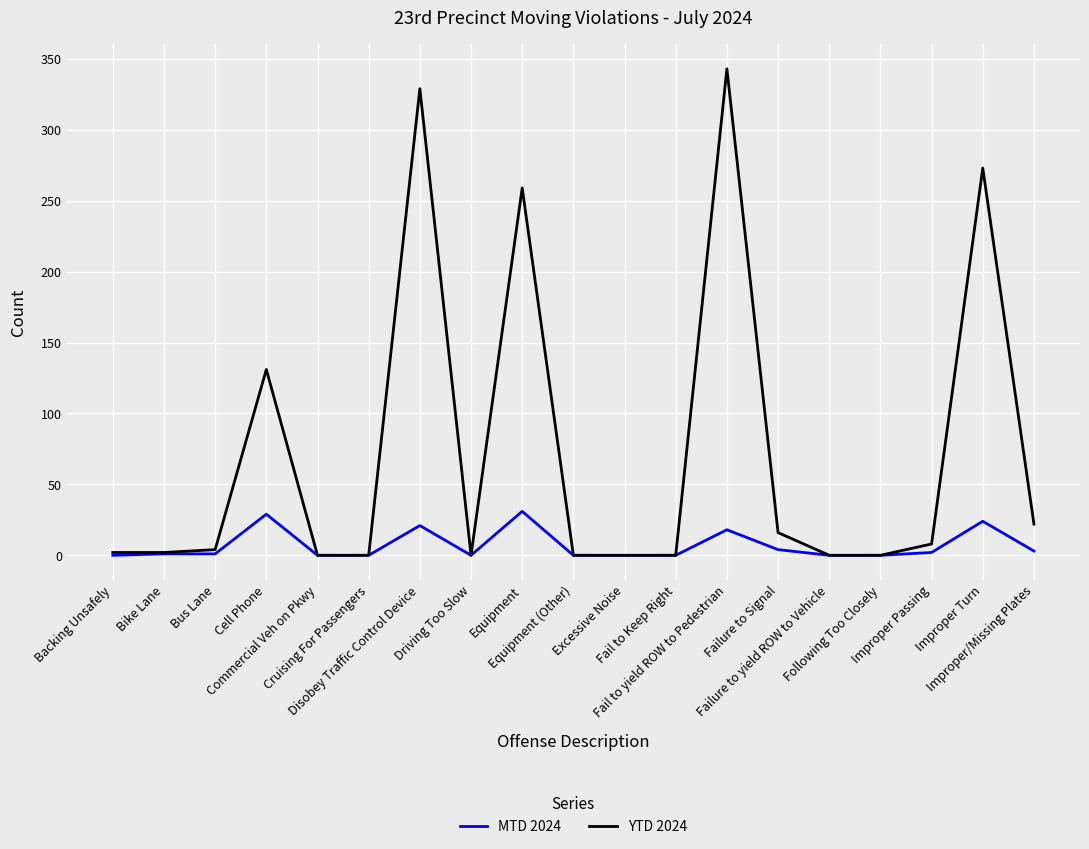

Is the value of YTD 2024 at Equipment (Other) greater than the value of MTD 2024 at Equipment?

No